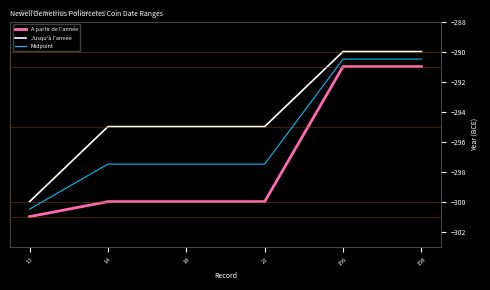

What is the difference between the second highest and second lowest values in the A partir de l'année series?

9.0